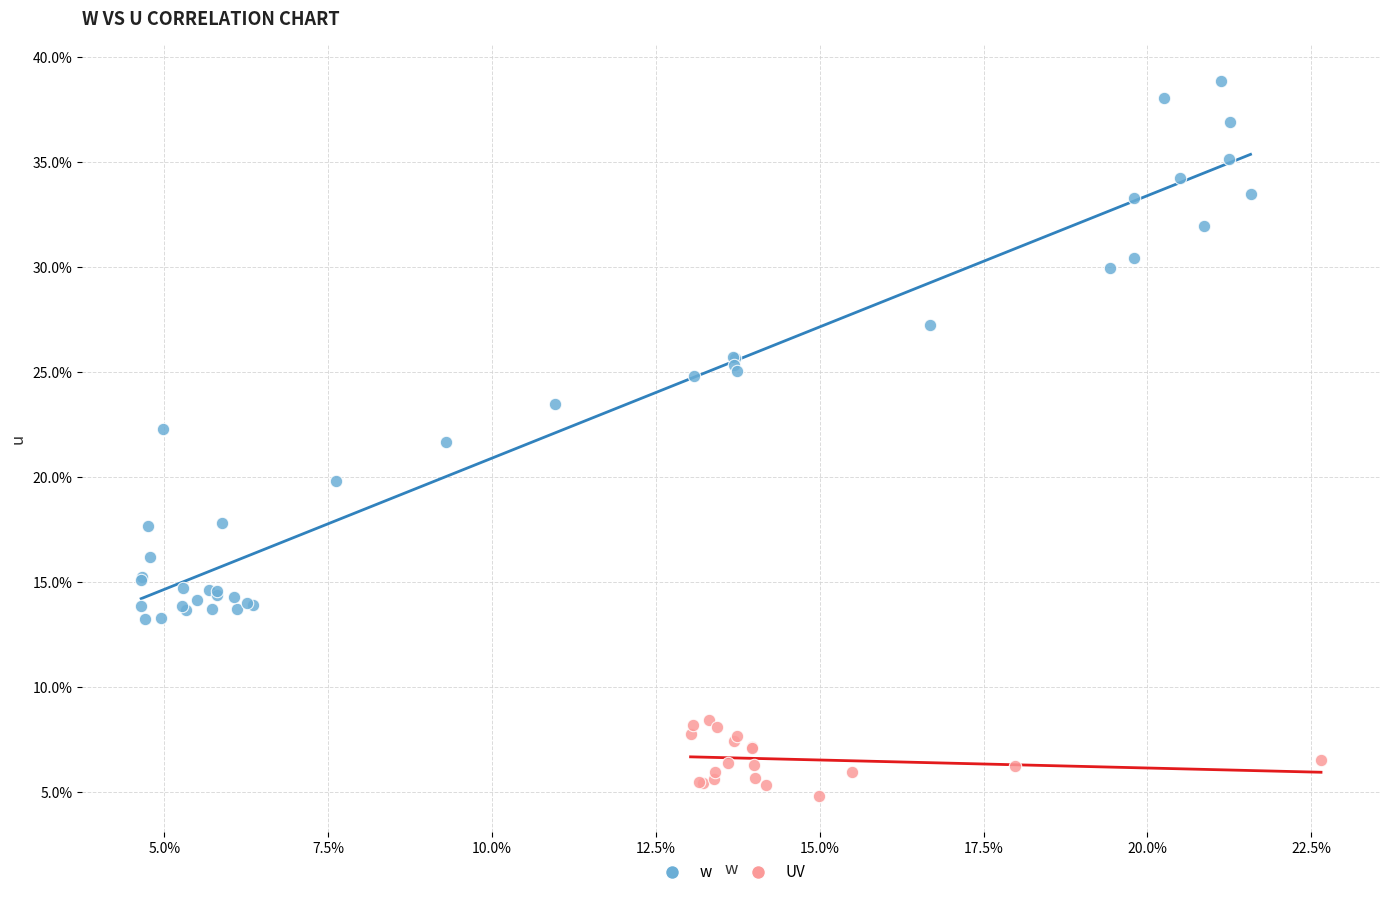

What are all the series names shown in the legend?

w, UV